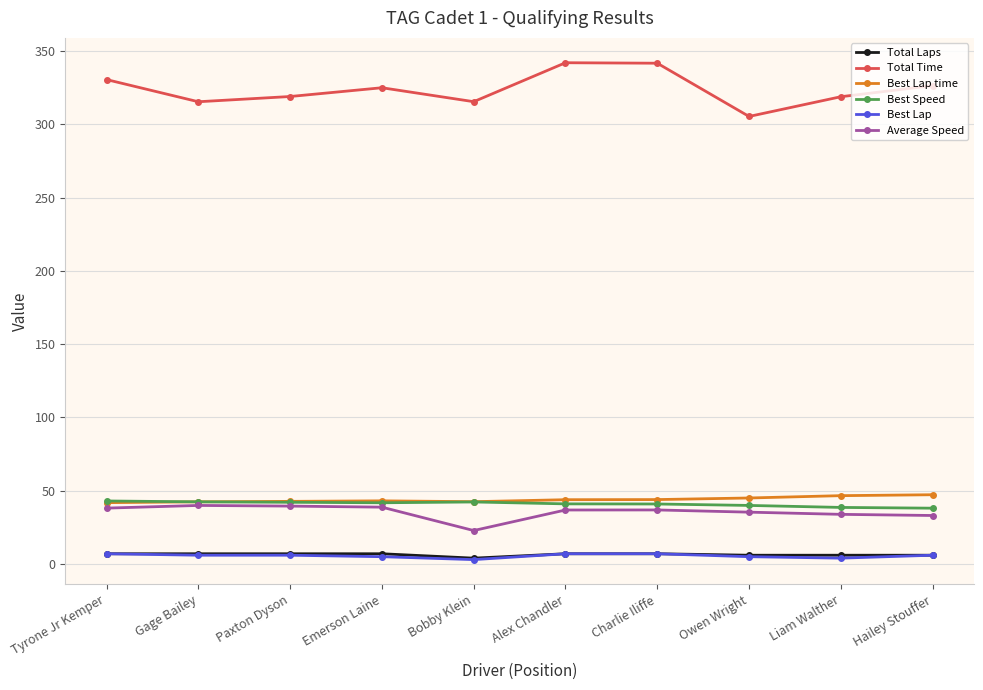

What is the sum of the Average Speed values at Hailey Stouffer and Owen Wright?

68.5